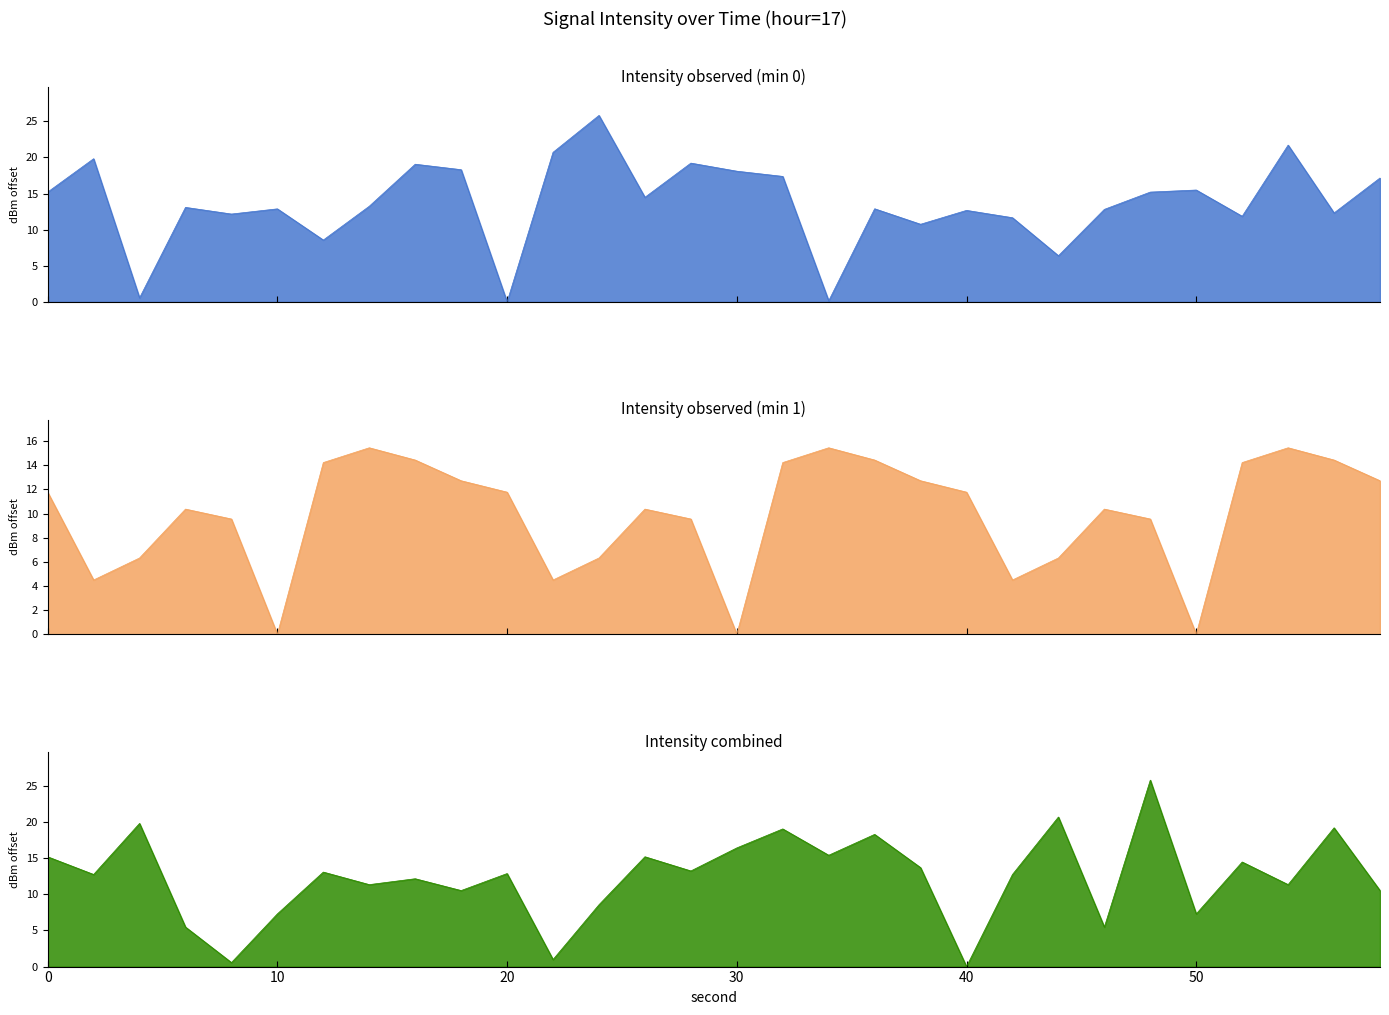

How many intersections are there between intensity_1 and intensity_3?

18